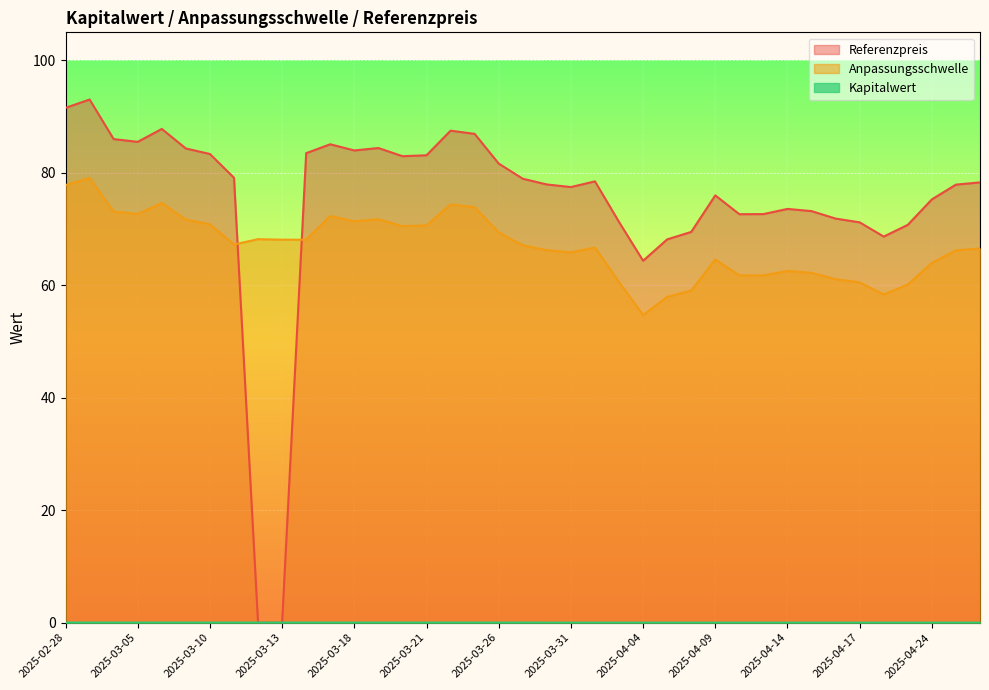

The value of Anpassungsschwelle at 2025-03-18 is 111.3. True or false?

False